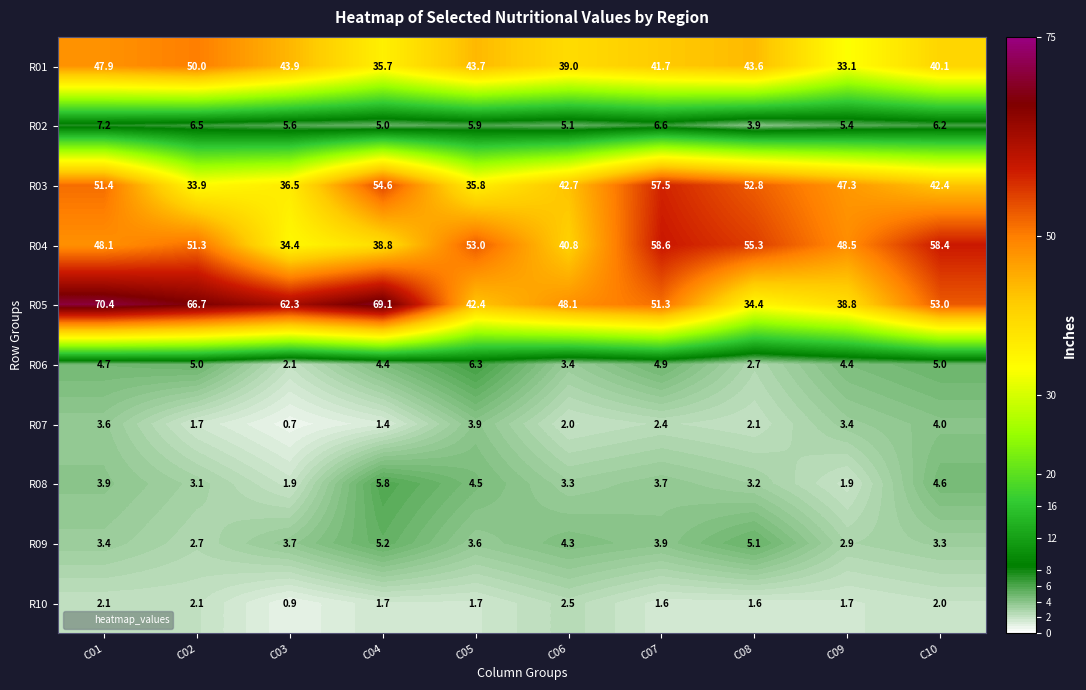

What is the approximate value of R10 at C05?

1.7